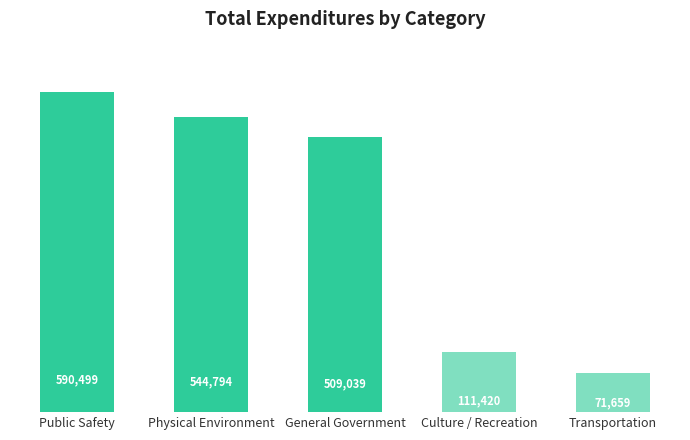

What is the average value?

365482